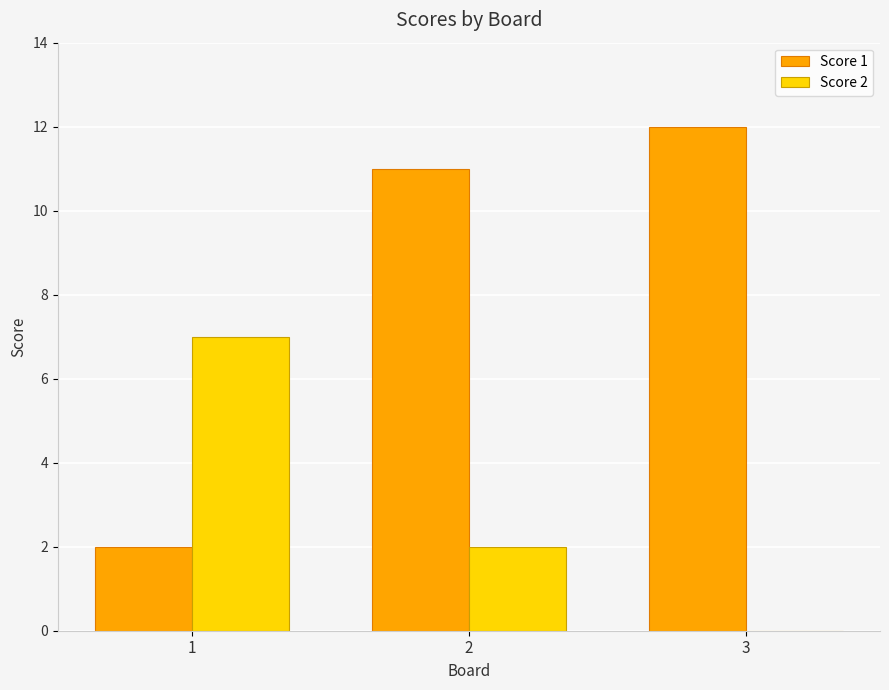

Which series has the largest total across all categories?

Score 1